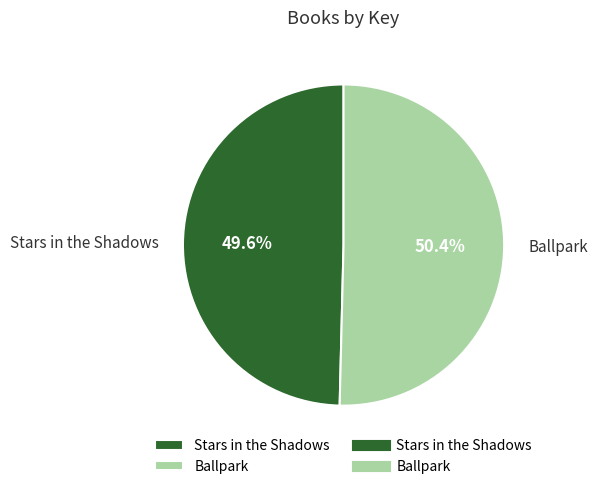

Does any single category account for the majority?

Yes